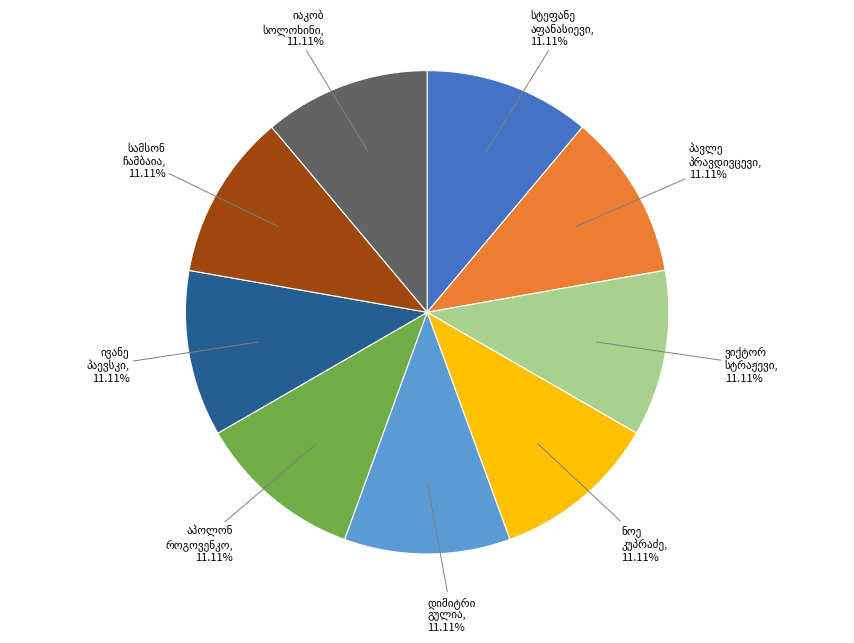

Count the number of slices in the pie.

9